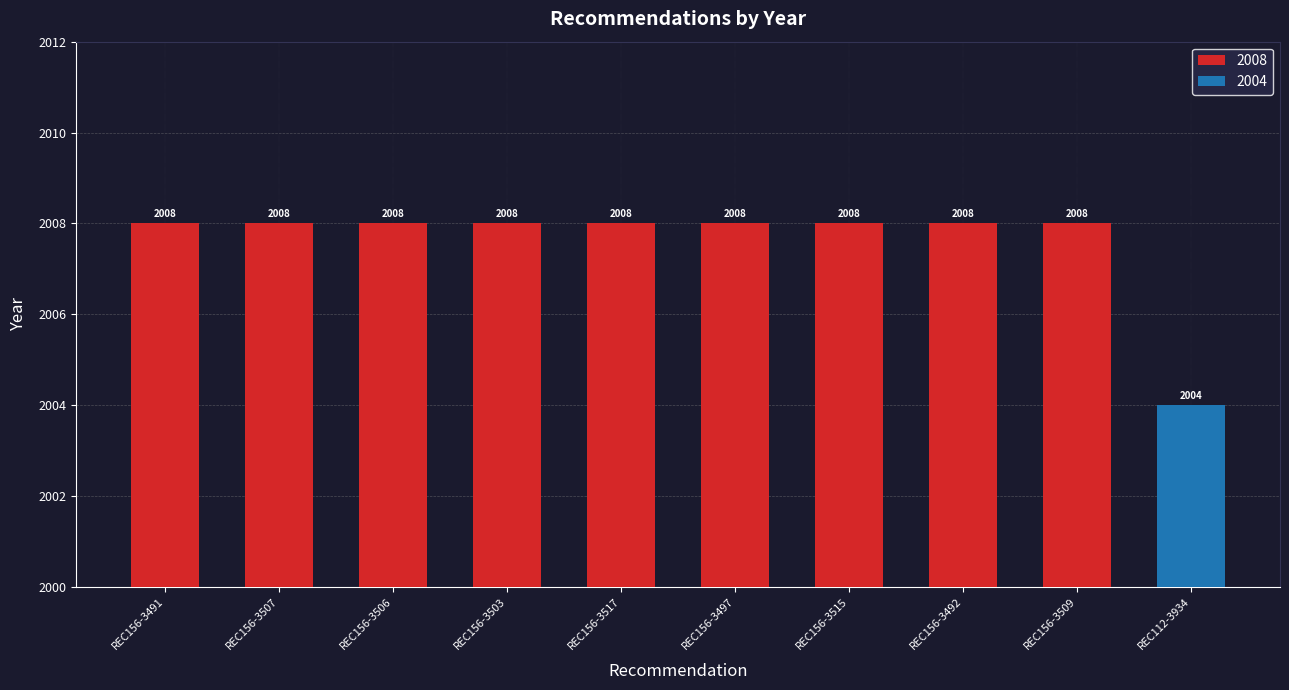

Between REC156-3492 and REC156-3503, which is larger?

REC156-3492